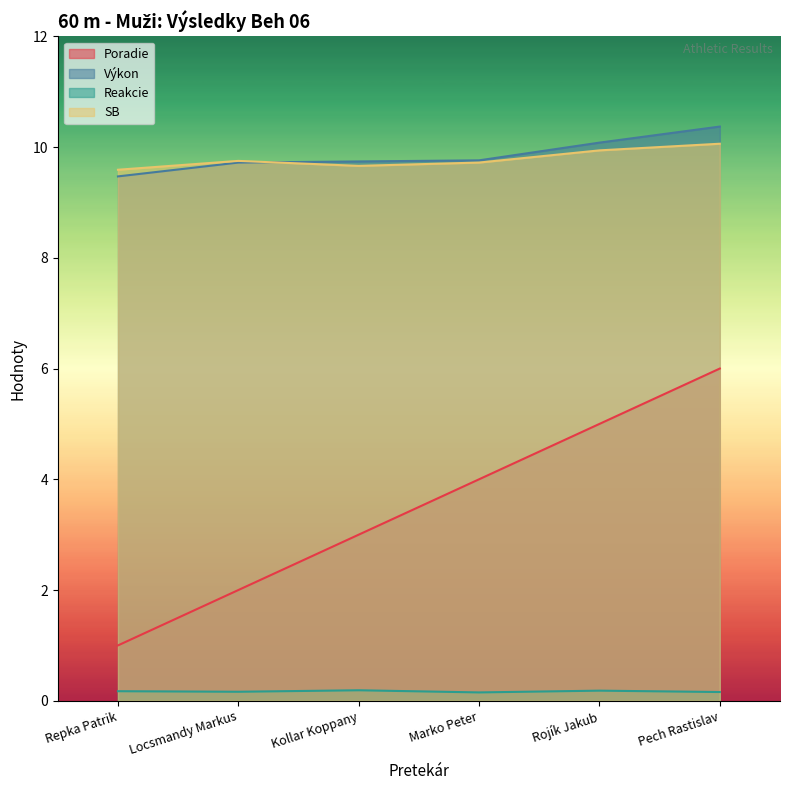

Reading left to right, list all the values displayed in this chart.

Poradie: Repka Patrik=1.0	Locsmandy Markus=2.0	Kollar Koppany=3.0	Marko Peter=4.0	Rojík Jakub=5.0	Pech Rastislav=6.0
Výkon: Repka Patrik=9.5	Locsmandy Markus=9.7	Kollar Koppany=9.7	Marko Peter=9.8	Rojík Jakub=10.1	Pech Rastislav=10.4
Reakcie: Repka Patrik=0.2	Locsmandy Markus=0.2	Kollar Koppany=0.2	Marko Peter=0.2	Rojík Jakub=0.2	Pech Rastislav=0.2
SB: Repka Patrik=9.6	Locsmandy Markus=9.8	Kollar Koppany=9.7	Marko Peter=9.7	Rojík Jakub=9.9	Pech Rastislav=10.1